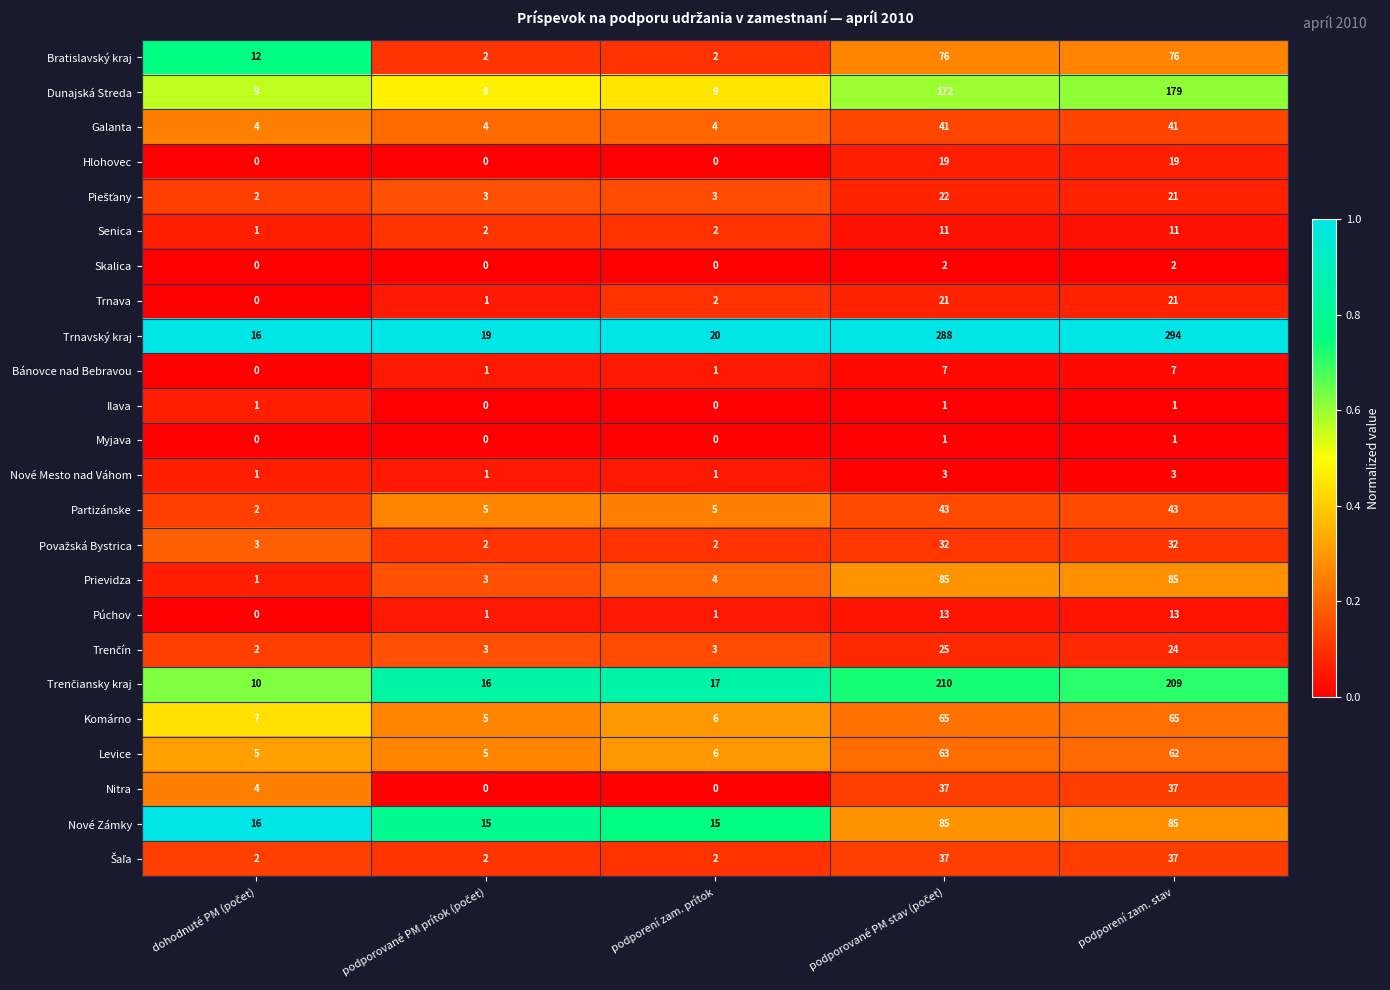

True or false: Levice has a value of 97 at podporení zam. stav.

False